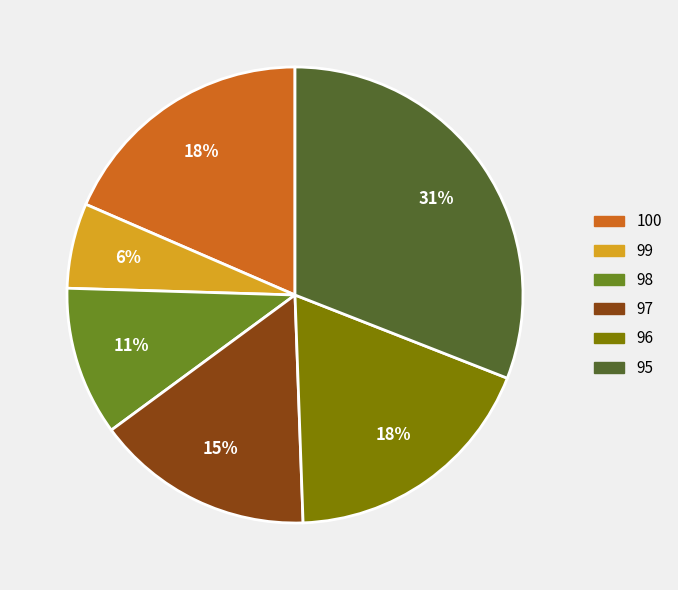

Do 95 and 97 together represent more than half of the pie?

No